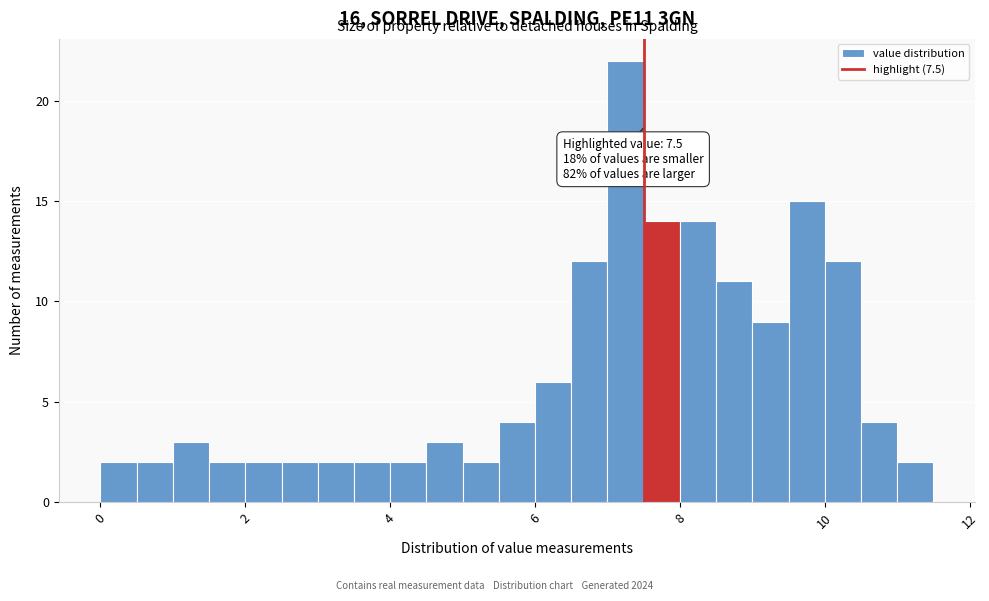

Around what value on the x-axis is the tallest bar? Give the approximate position of its centre, as read against the axis.

7.2